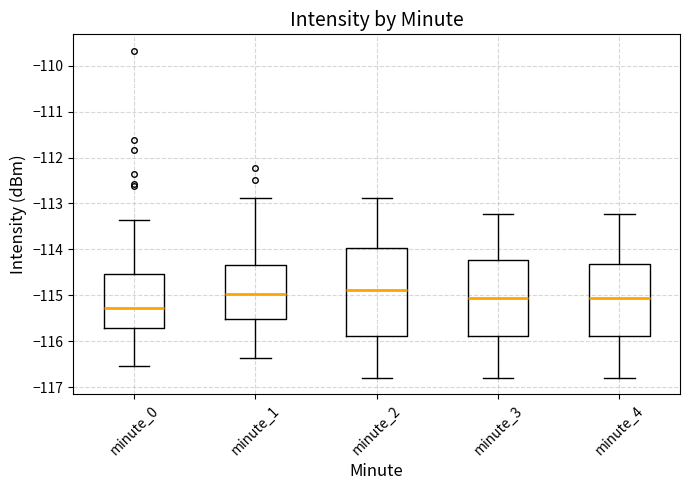

Where does the upper whisker of the box for minute_2 end on the y-axis? The values are not printed on the chart, so give them approximately, as read against the axis.

-112.9